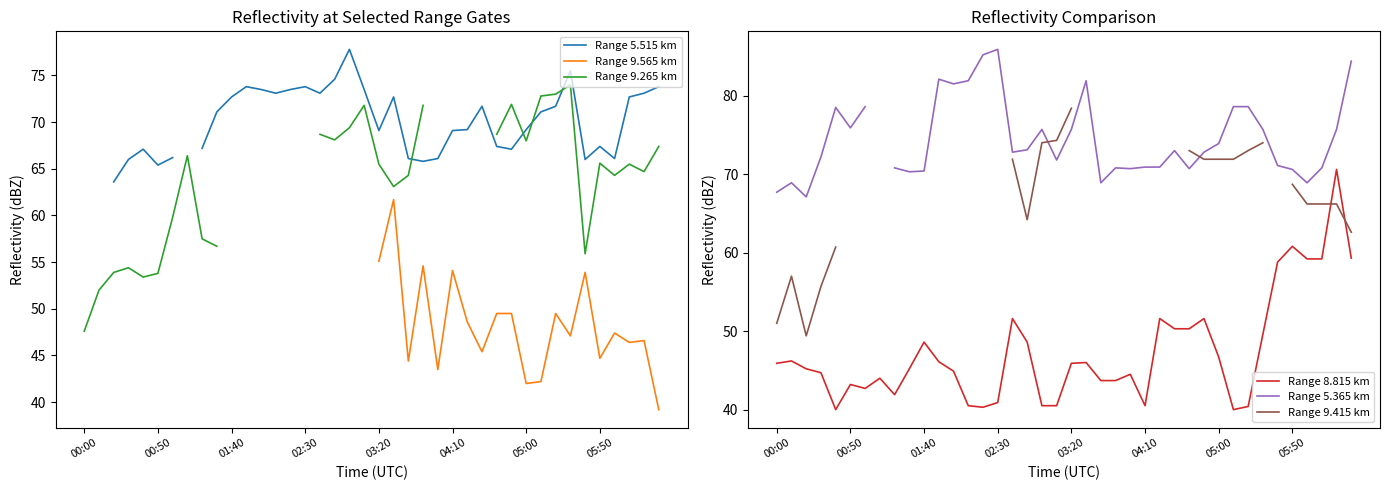

What is the approximate value of Range 8.815 km at 8?

41.9